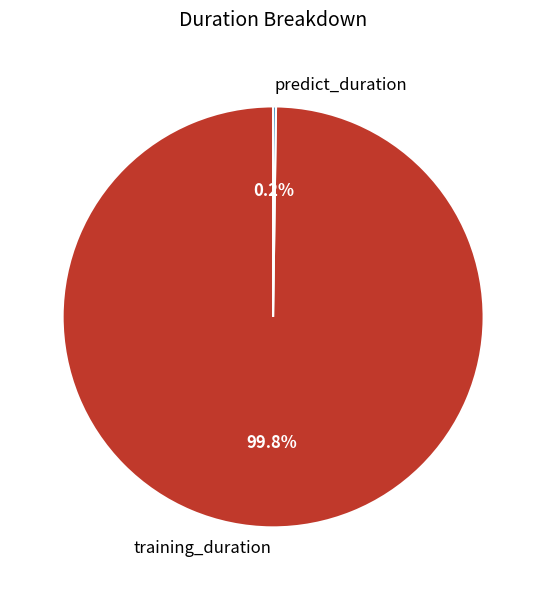

Which slice is the largest?

training_duration